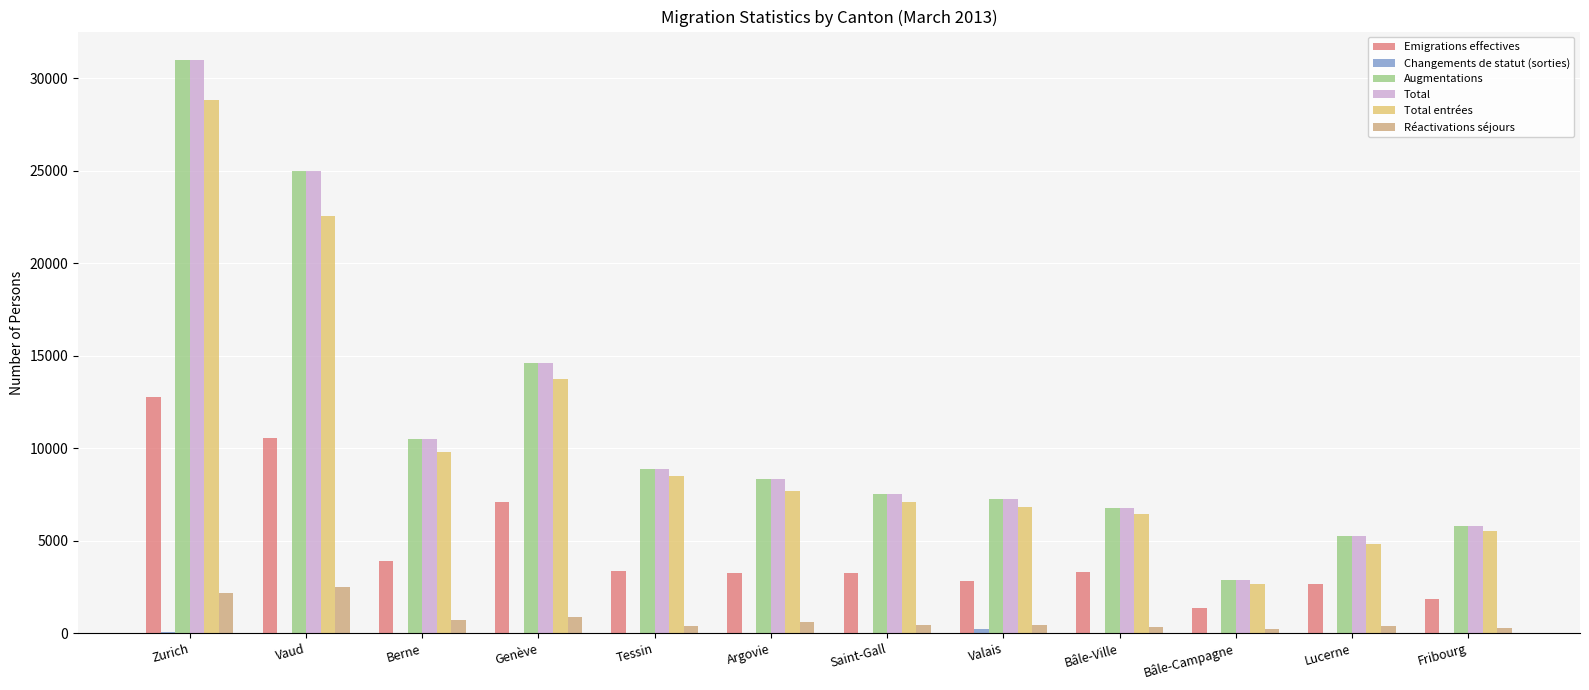

At which category does the chart reach its peak across all series?

Zurich